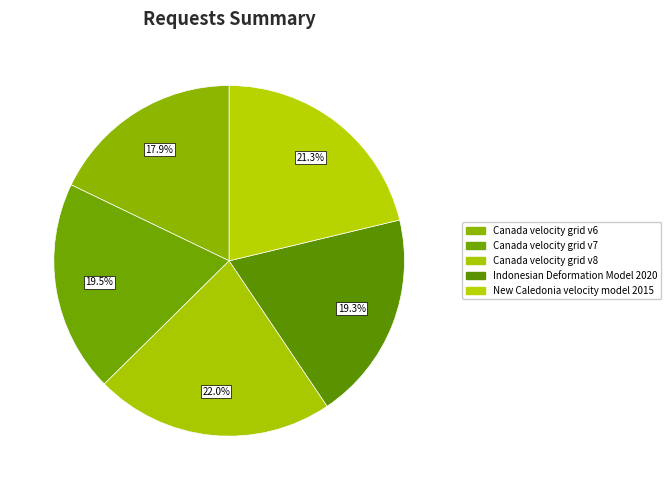

Rank the categories by value from lowest to highest.

Canada velocity grid v6, Indonesian Deformation Model 2020, Canada velocity grid v7, New Caledonia velocity model 2015, Canada velocity grid v8